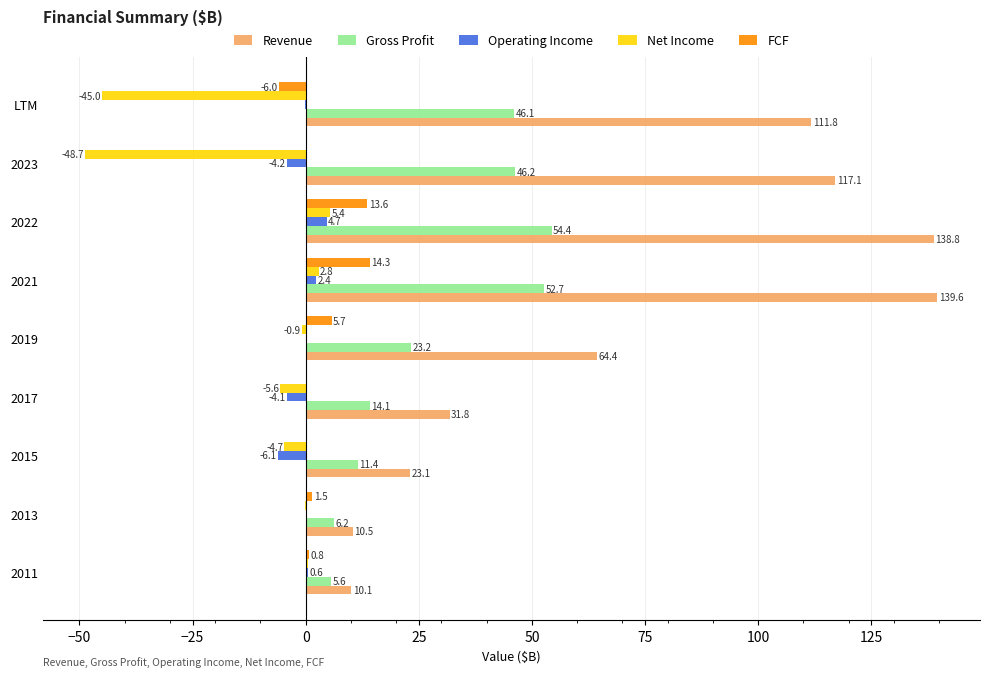

The value of Revenue at 2011 is 10.1. True or false?

True